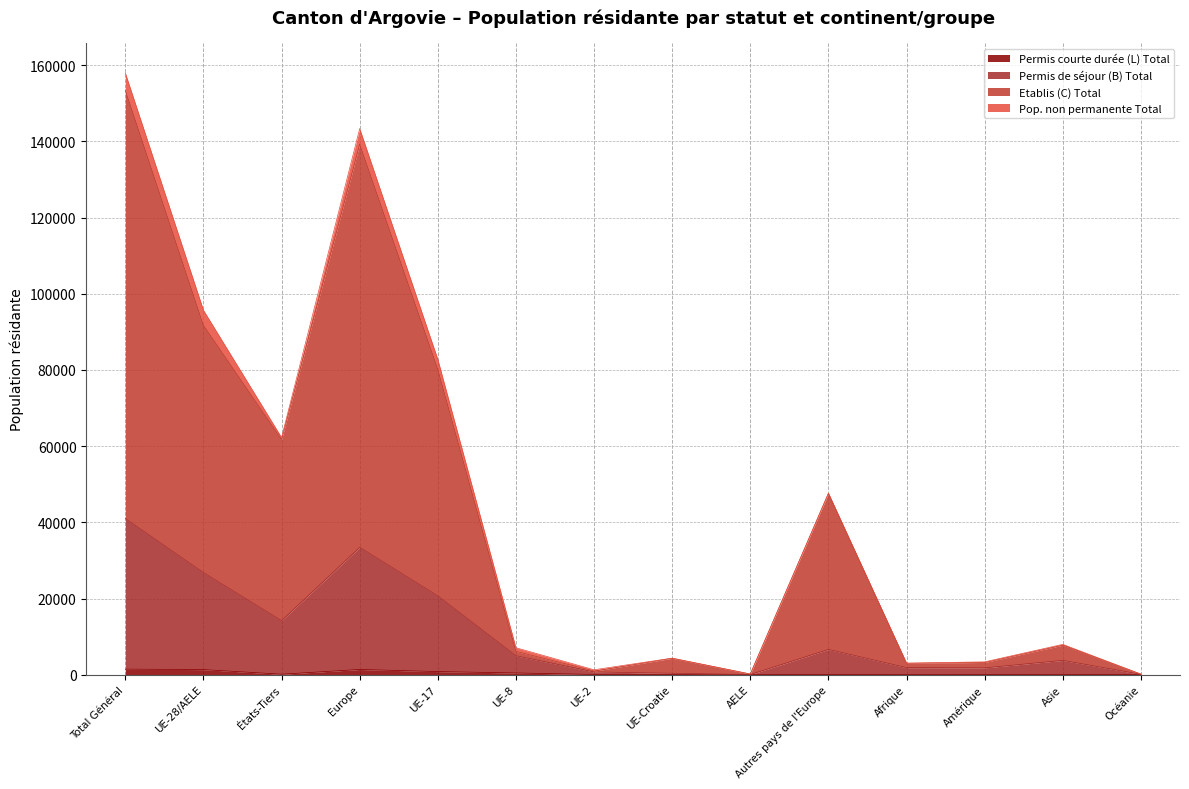

What is the label of the 2nd point from the right?

Asie